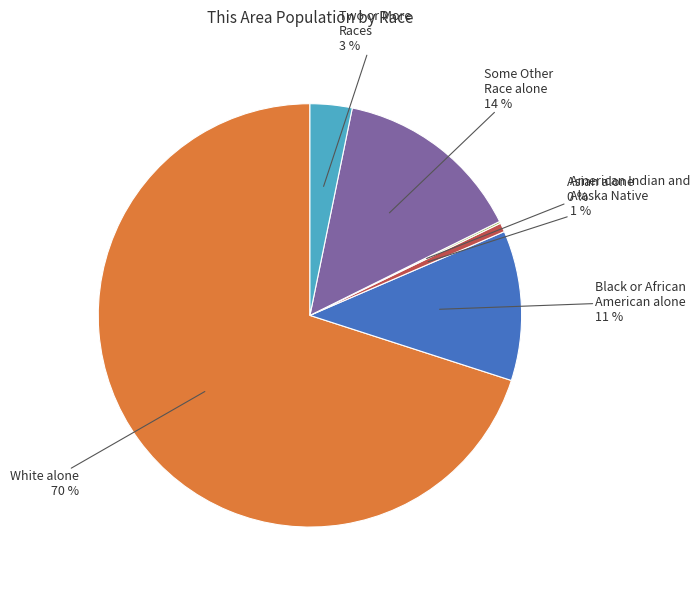

Is there any slice that represents more than half of the pie?

Yes